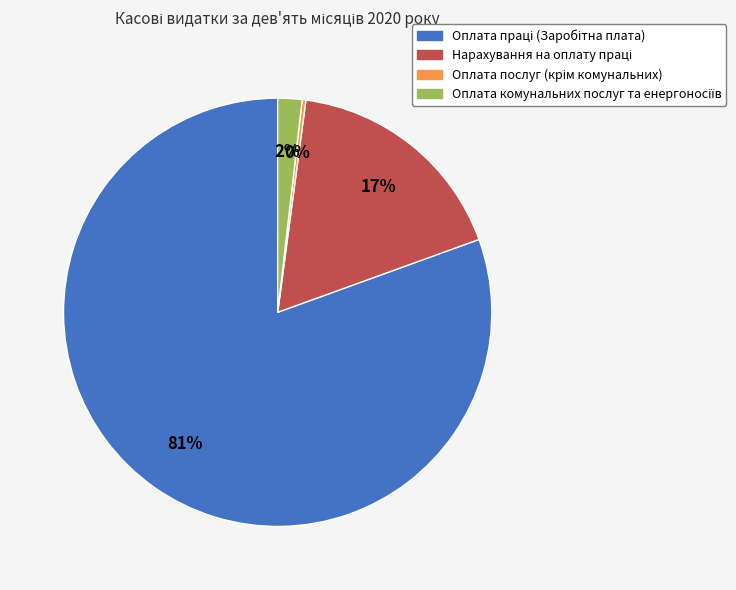

To the nearest percent, what is the average slice percentage?

25%